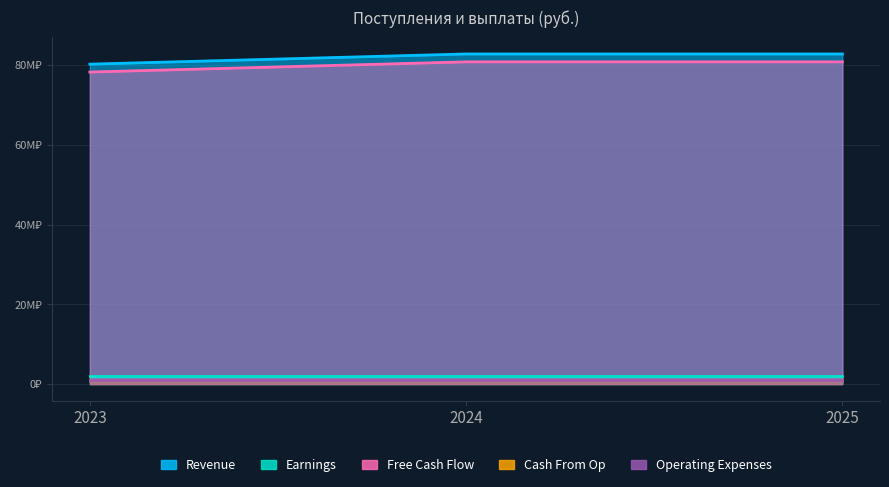

What is the sum of the Free Cash Flow values at 2025 and 2024?

161736000